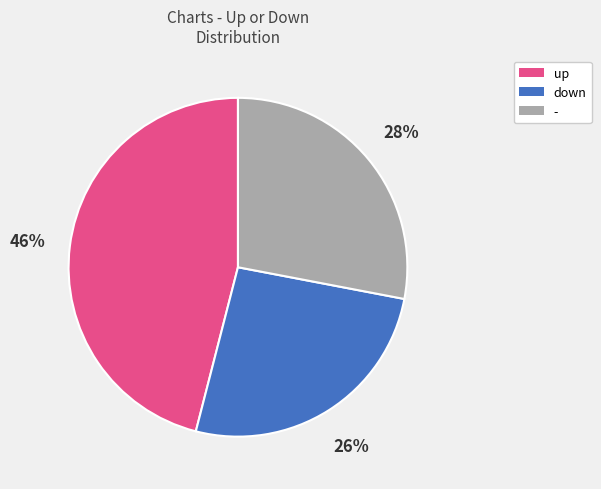

To the nearest percent, what is the average slice percentage?

33%